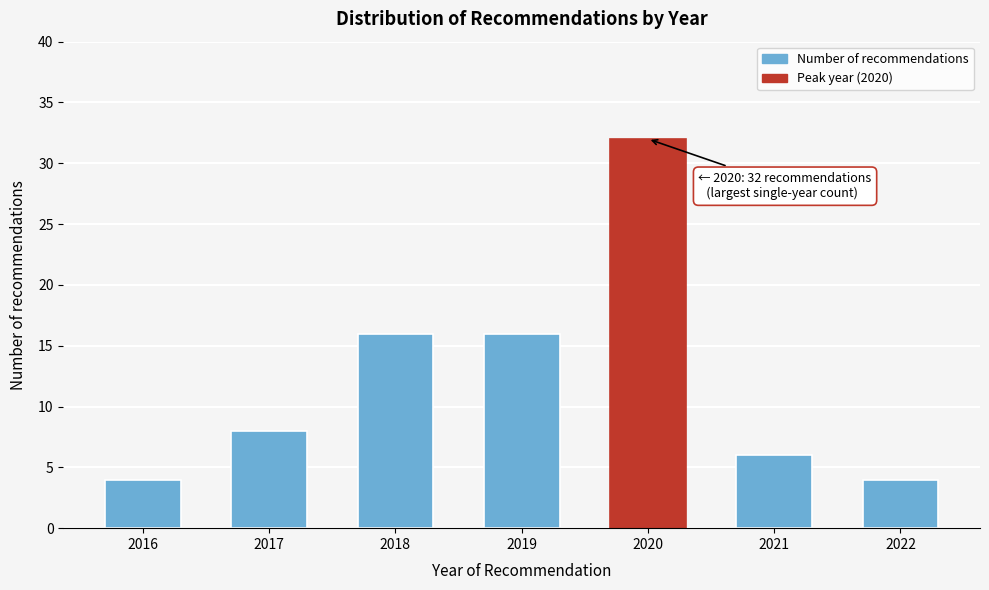

Reading right to left, list all the values displayed in this chart.

2022=4	2021=6	2020=32	2019=16	2018=16	2017=8	2016=4